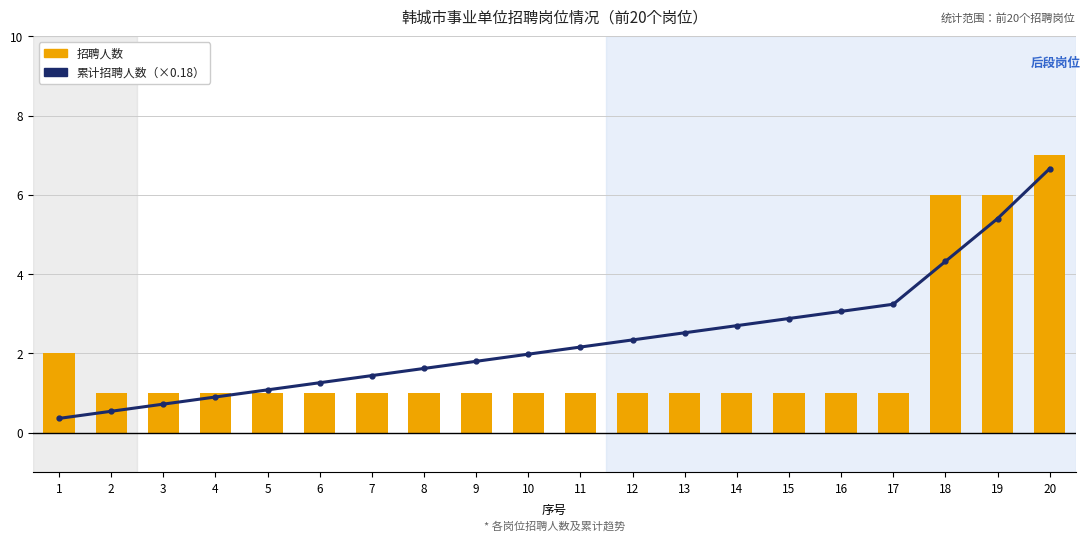

The value of 招聘人数 at 14 is 1.0. True or false?

True